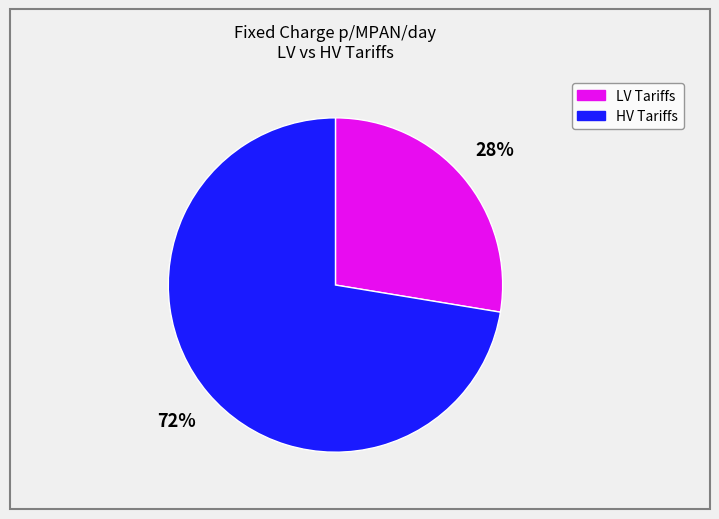

Do LV Tariffs and HV Tariffs together represent more than half of the pie?

Yes